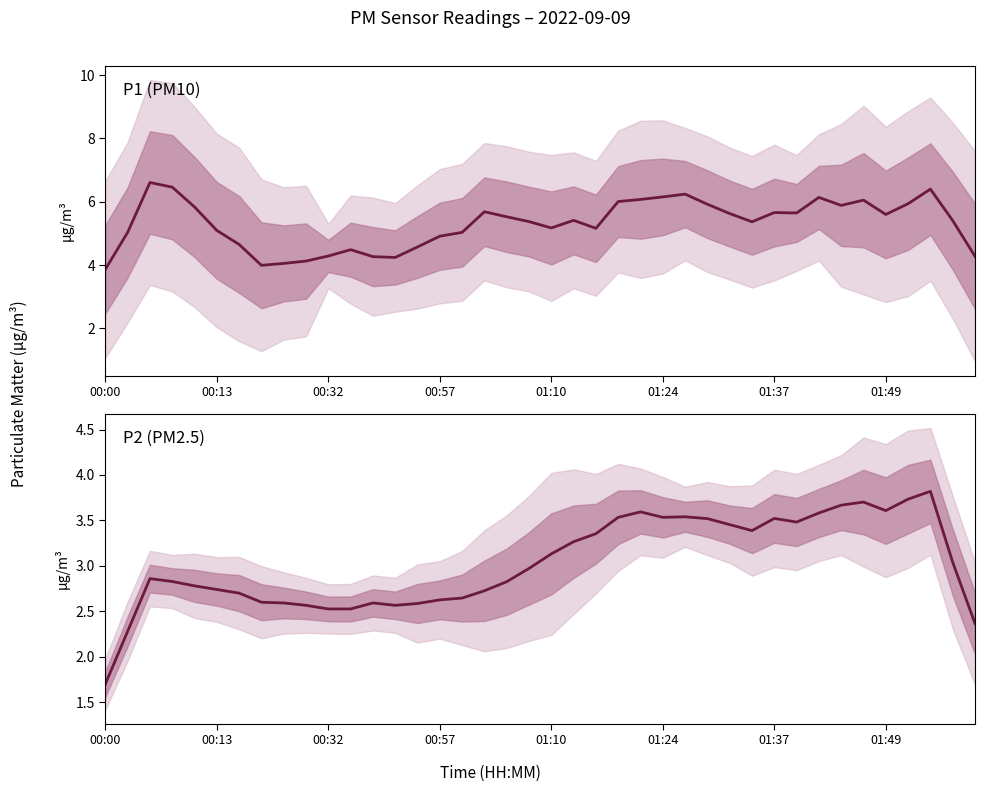

Reading left to right, list all the values displayed in this chart.

P1 (PM10): 3.9	5.0	6.6	6.5	5.8	5.1	4.7	4.0	4.1	4.1	4.3	4.5	4.3	4.2	4.6	4.9	5.0	5.7	5.5	5.4	5.2	5.4	5.2	6.0	6.1	6.2	6.2	5.9	5.6	5.4	5.7	5.6	6.1	5.9	6.1	5.6	5.9	6.4	5.4	4.3
P2 (PM2.5): 1.7	2.3	2.9	2.8	2.8	2.7	2.7	2.6	2.6	2.6	2.5	2.5	2.6	2.6	2.6	2.6	2.6	2.7	2.8	3.0	3.1	3.3	3.4	3.5	3.6	3.5	3.5	3.5	3.5	3.4	3.5	3.5	3.6	3.7	3.7	3.6	3.7	3.8	3.0	2.4